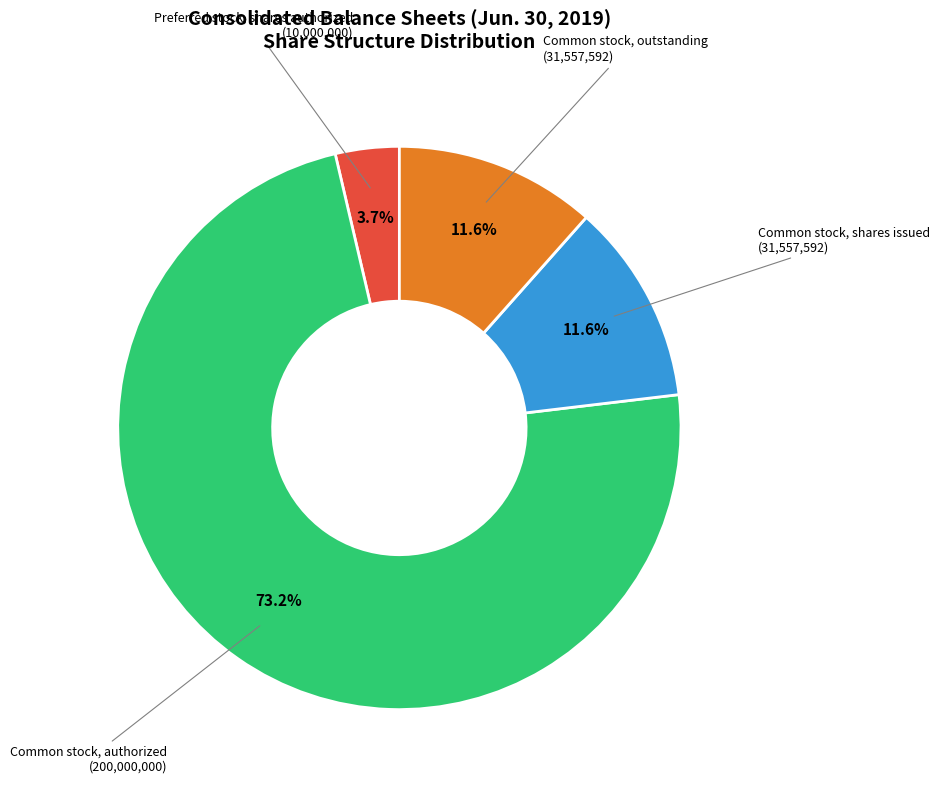

Is there a majority slice in this chart?

Yes